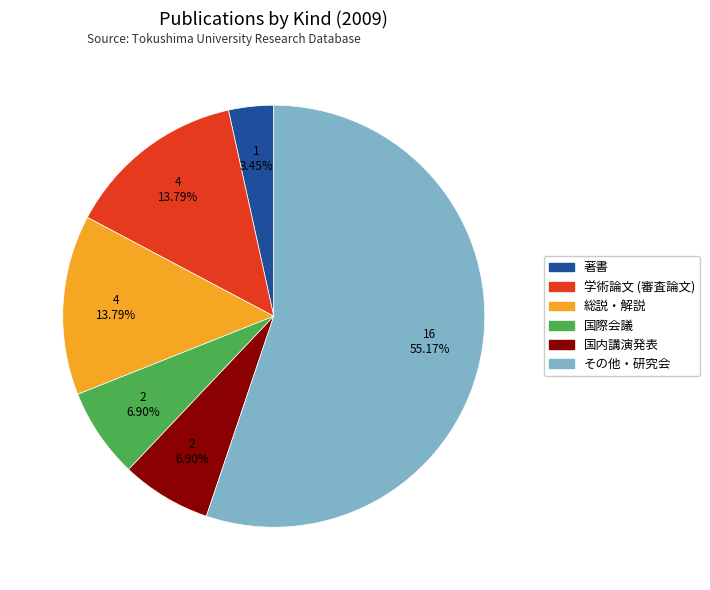

What is the largest slice in the pie chart?

その他・研究会